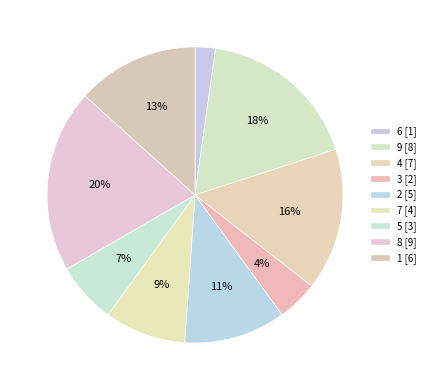

To the nearest percent, what is the difference between the largest and smallest slice percentages?

18%